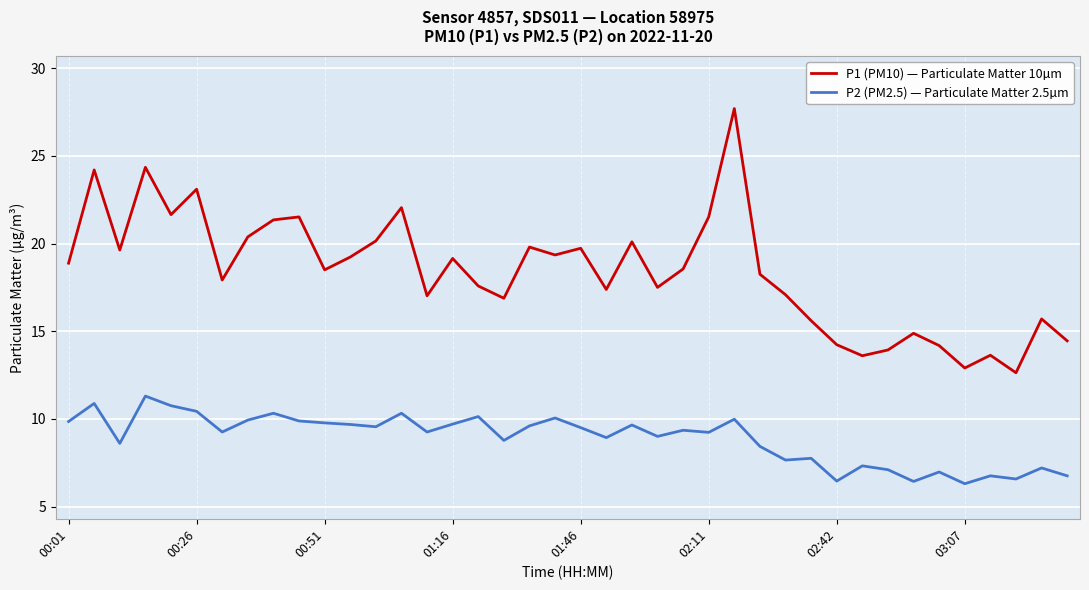

How many lines are shown in the chart?

2